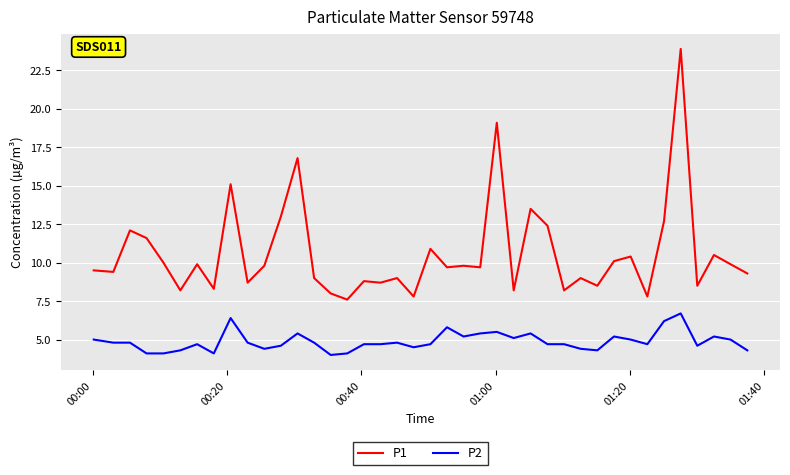

What is the maximum value shown in the chart?

23.9